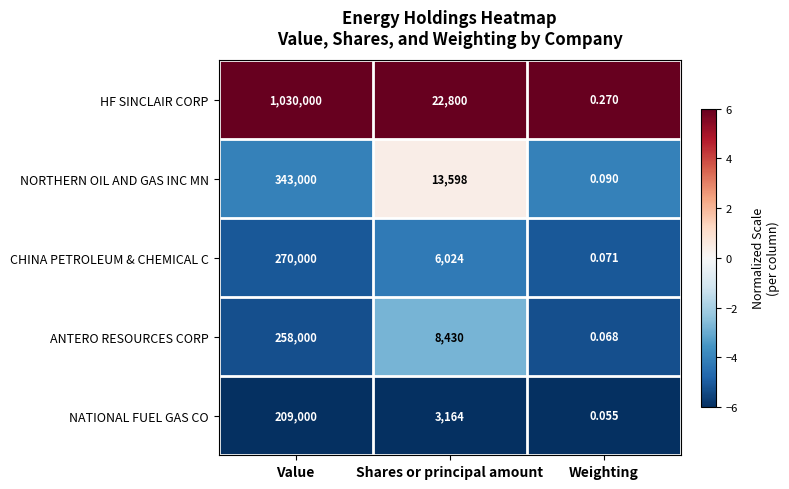

Rank the series by their maximum value, from lowest to highest.

NATIONAL FUEL GAS CO, ANTERO RESOURCES CORP, CHINA PETROLEUM & CHEMICAL C, NORTHERN OIL AND GAS INC MN, HF SINCLAIR CORP